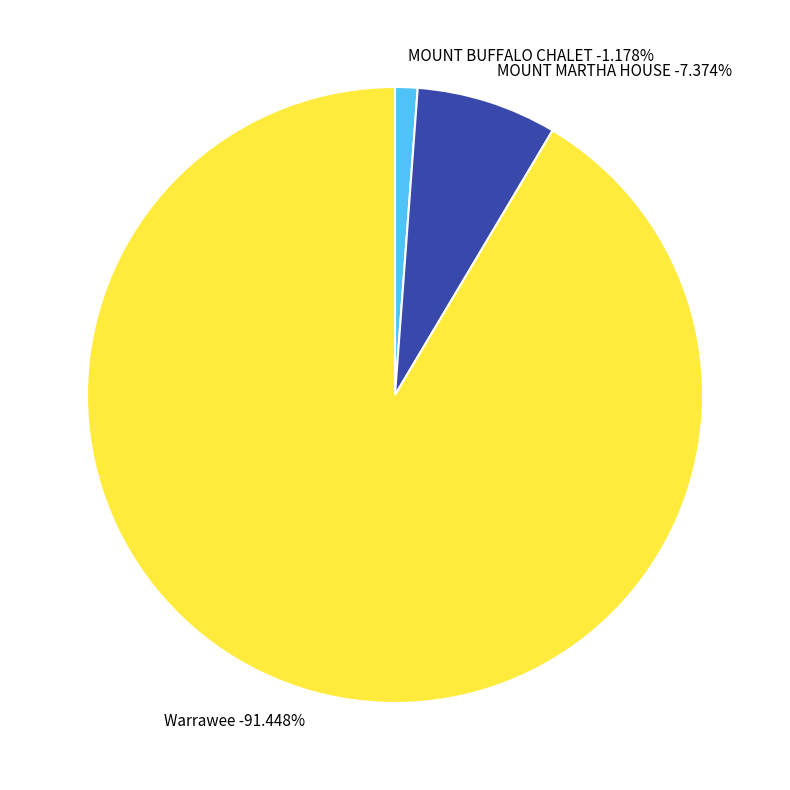

How many segments does this pie chart have?

3